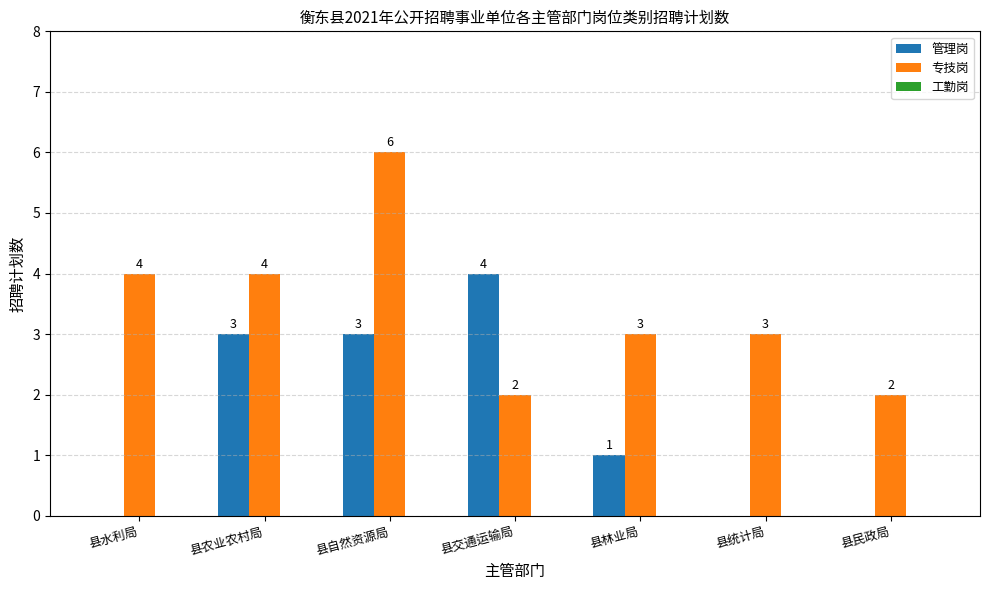

What is the total value across all series at 县农业农村局?

7